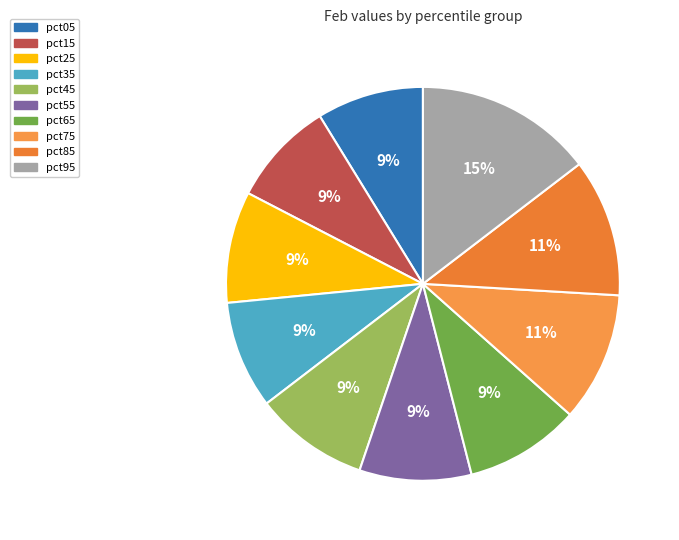

What percentage is the pct75 slice, to the nearest percent?

11%